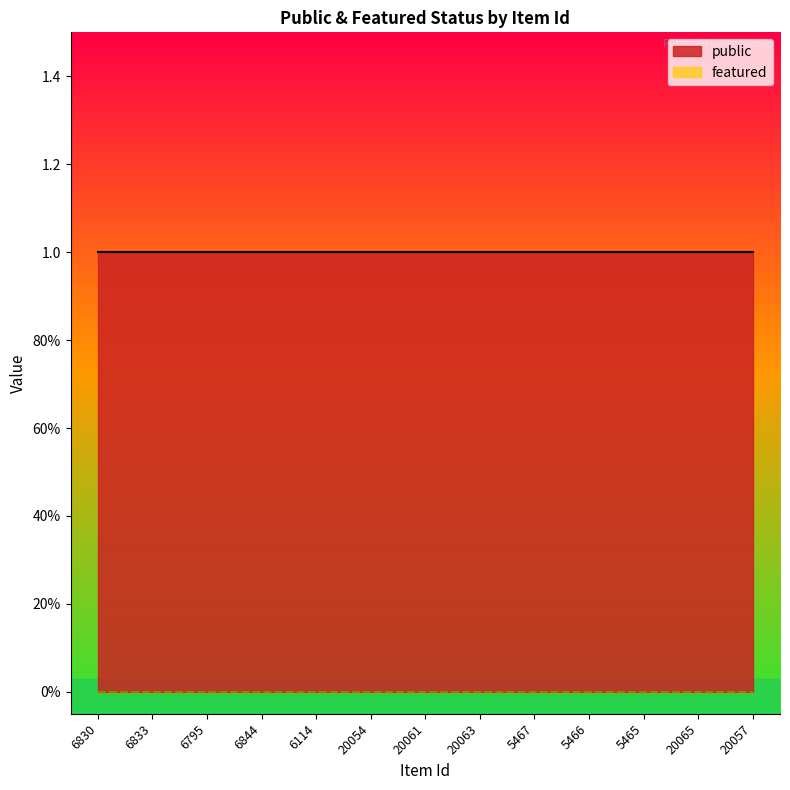

What is the average value of the public series?

1